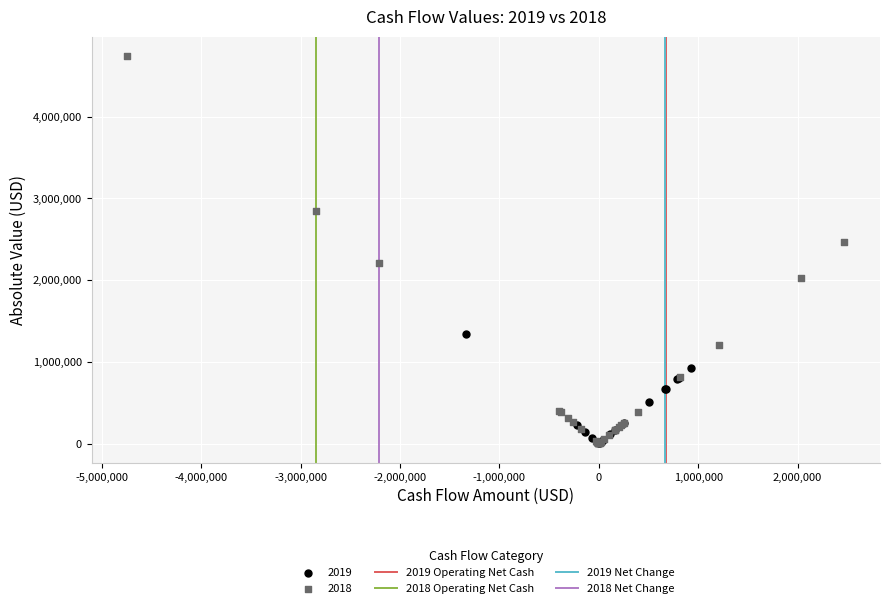

Which series has the largest Y range (max minus min)?

2018